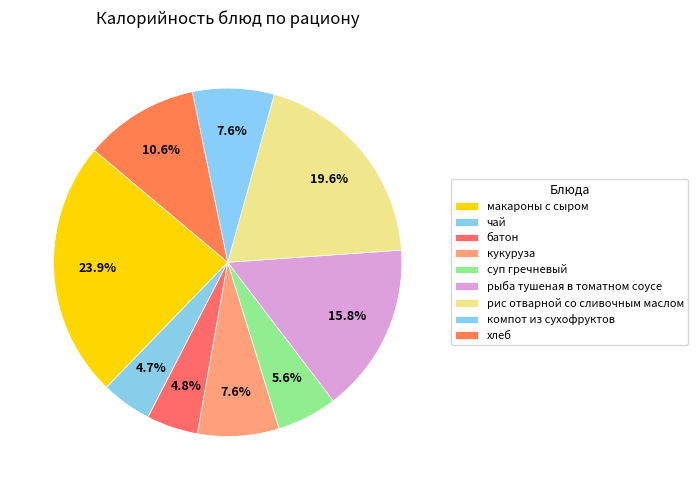

To the nearest percent, what percentage of the pie is чай?

5%